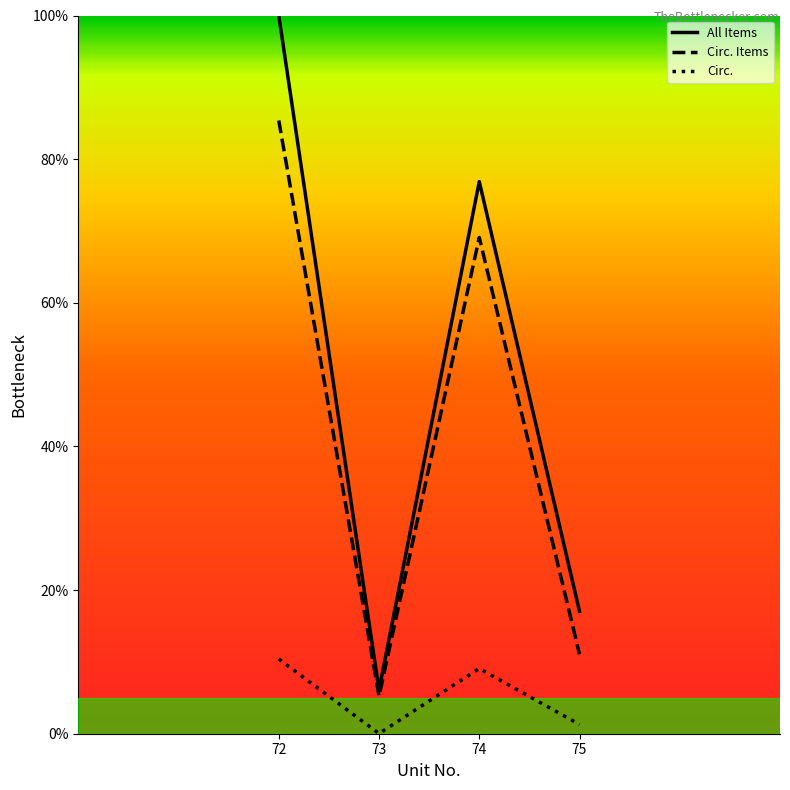

Does the chart have visible grid lines?

No